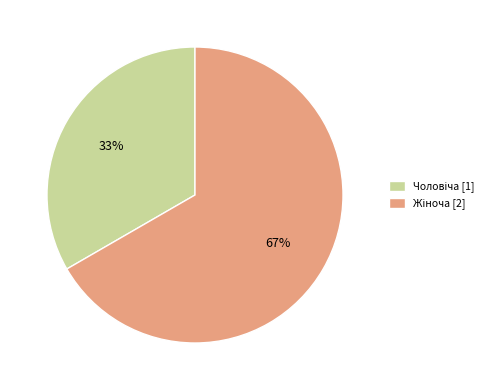

How many slices are in this pie chart?

2